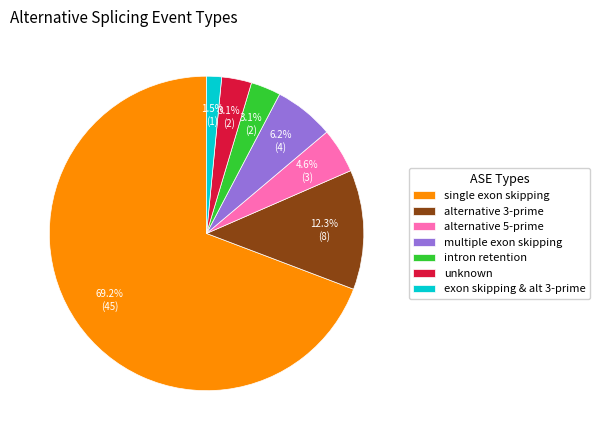

How many segments does this pie chart have?

7